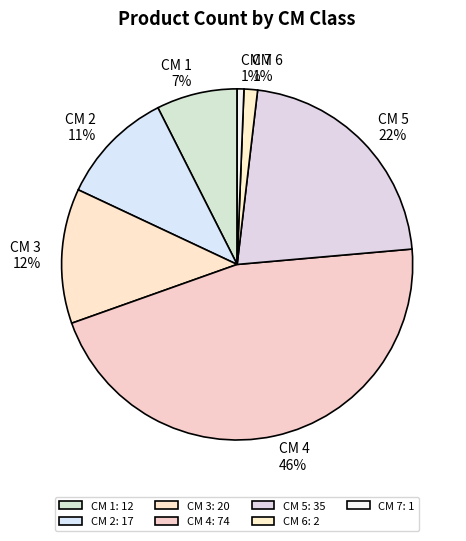

How many slices are in this pie chart?

7